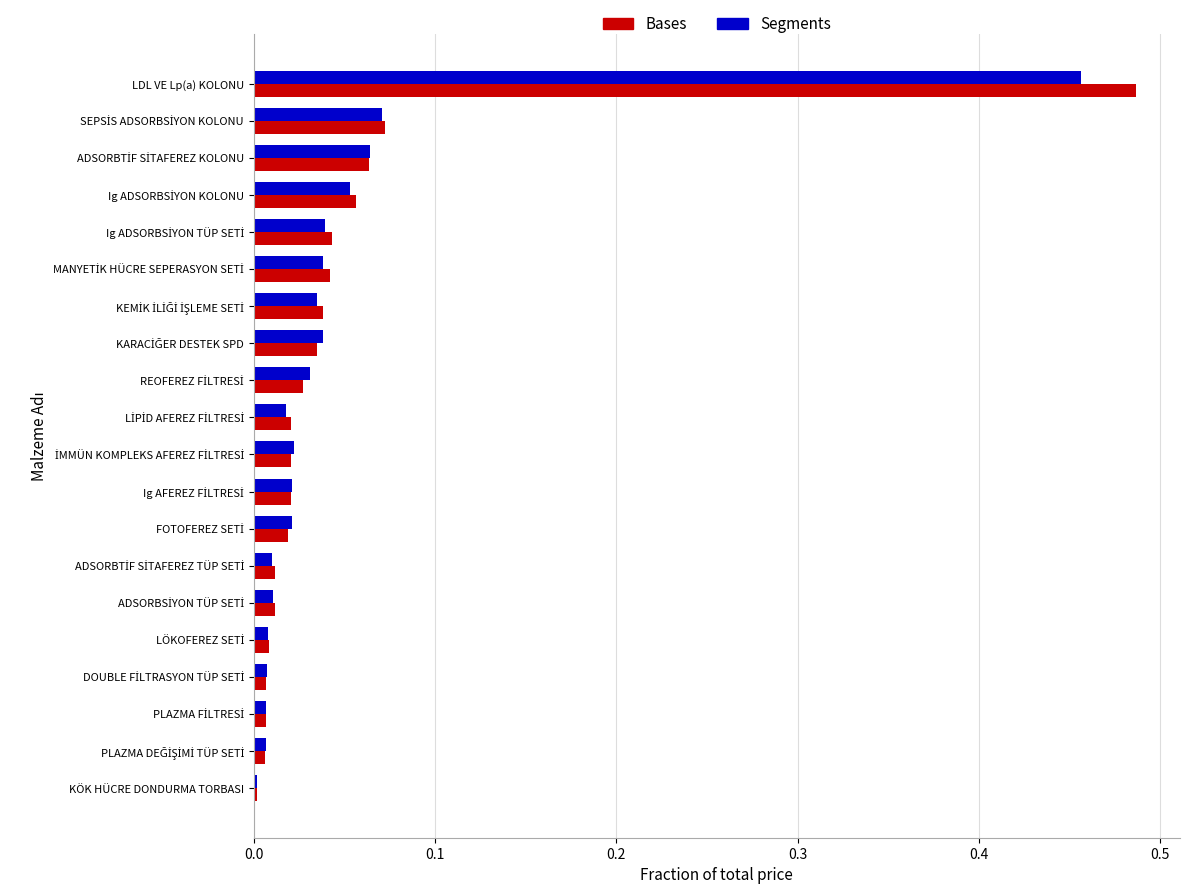

Which series has the widest spread of values?

Bases